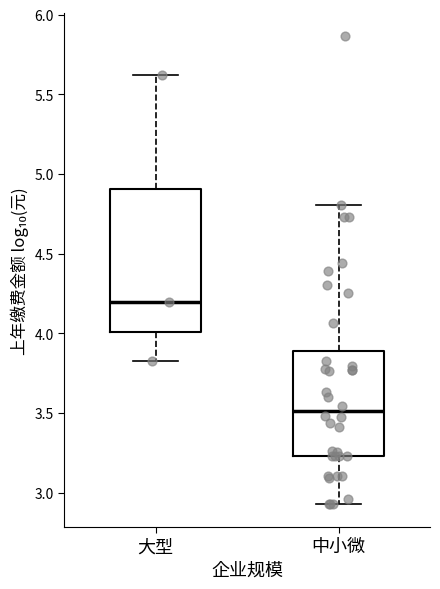

Reading left to right, transcribe this box plot: for each box, give where its median line is, the range the box spans, and where its two whiskers end, as read against the y-axis. The values are not printed on the chart, so give them approximately, as read against the axis.

大型: median 4.20, box 4.00 to 4.90, whiskers 3.80 to 5.60
中小微: median 3.50, box 3.25 to 3.90, whiskers 2.95 to 4.80